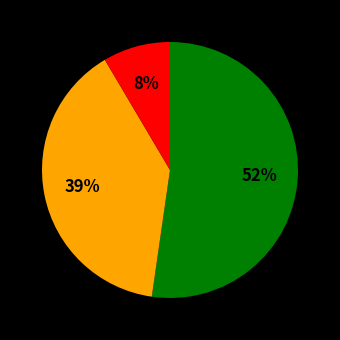

Is there any slice that represents more than half of the pie?

Yes